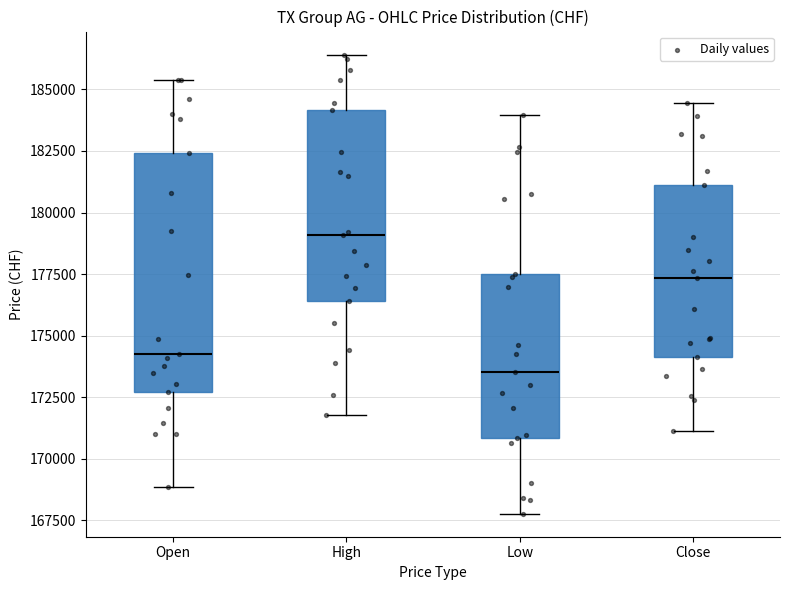

Reading left to right, transcribe this box plot: for each box, give where its median line is, the range the box spans, and where its two whiskers end, as read against the y-axis. The values are not printed on the chart, so give them approximately, as read against the axis.

Open: median 174000, box 172500 to 182500, whiskers 169000 to 185500
High: median 179000, box 176500 to 184000, whiskers 172000 to 186500
Low: median 173500, box 171000 to 177500, whiskers 168000 to 184000
Close: median 177500, box 174000 to 181000, whiskers 171000 to 184500